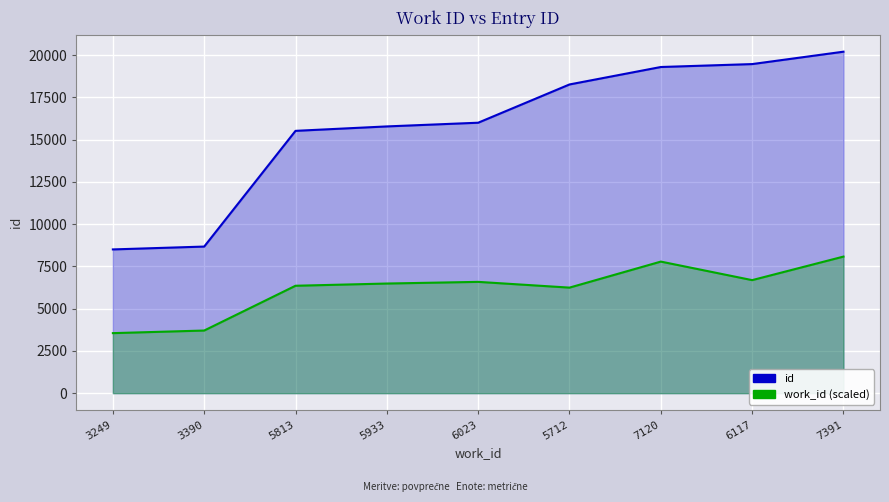

Rank the categories by value from lowest to highest.

3249, 3390, 5813, 5933, 6023, 5712, 7120, 6117, 7391